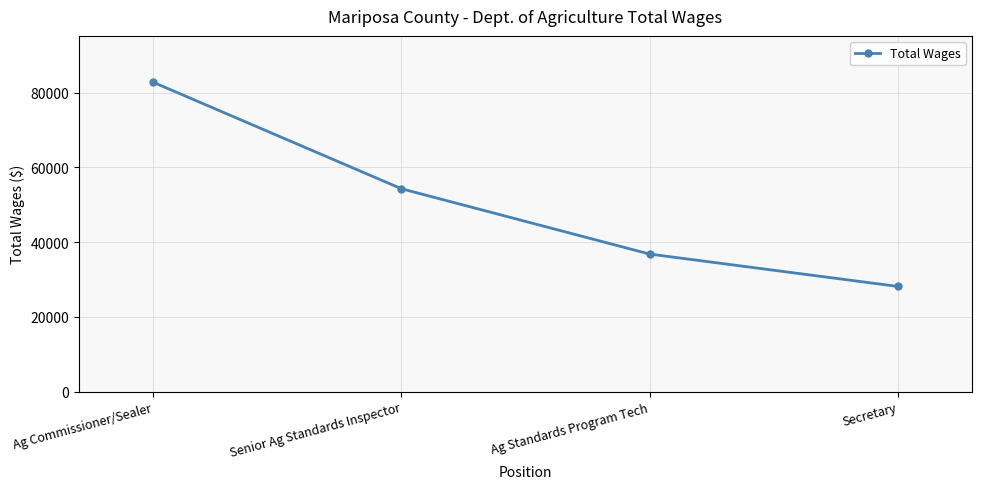

Is this an area chart (filled region under the line)?

No